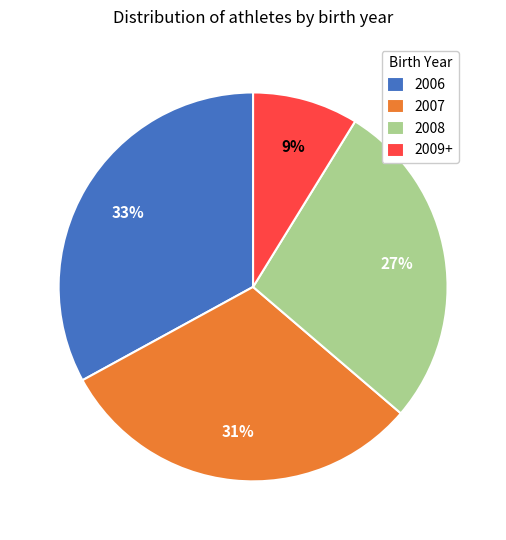

Which has a higher value, 2009+ or 2007?

2007